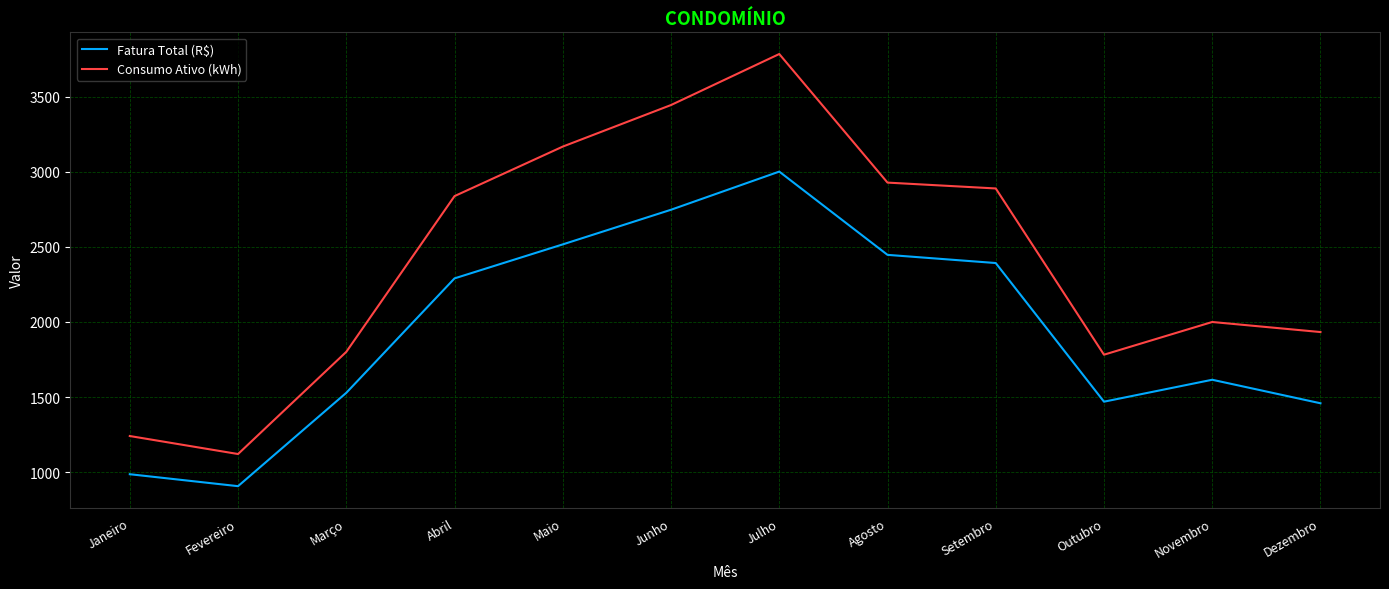

The Fatura Total (R$) series shows 2447.4 at Agosto. True or false?

True